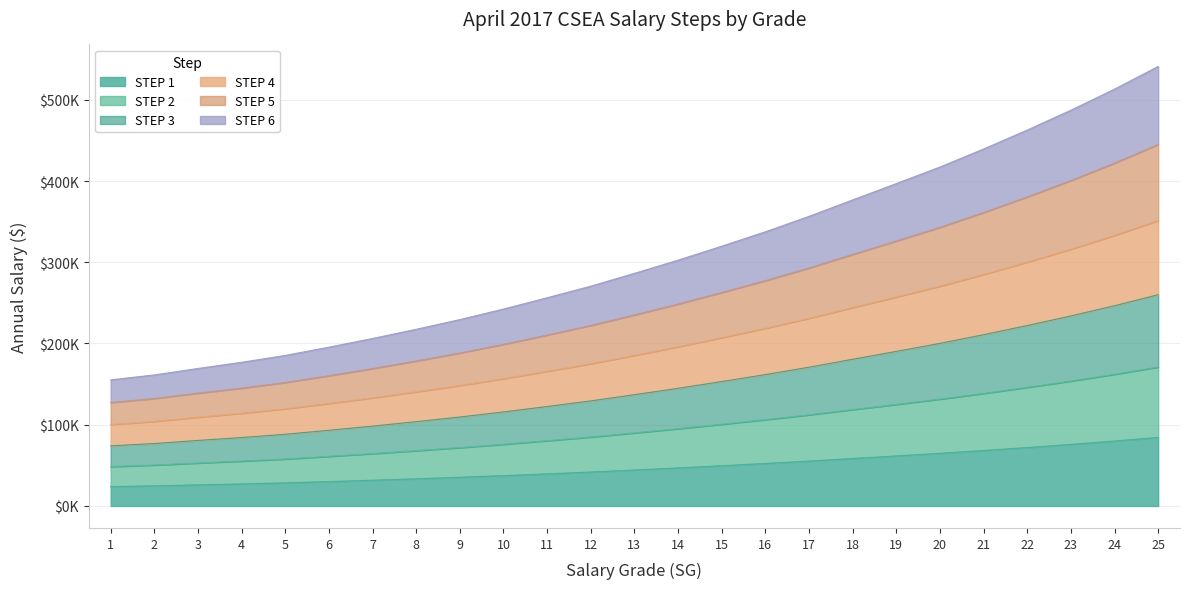

What are all the series names shown in the legend?

STEP 1, STEP 2, STEP 3, STEP 4, STEP 5, STEP 6